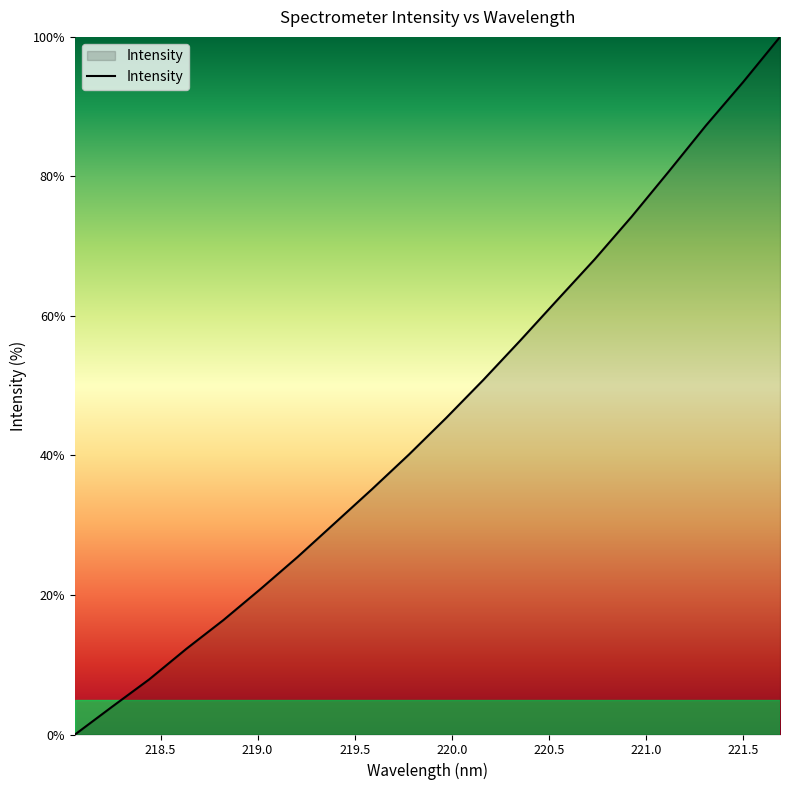

True or false: there are more than 0 points higher than both neighbors.

False